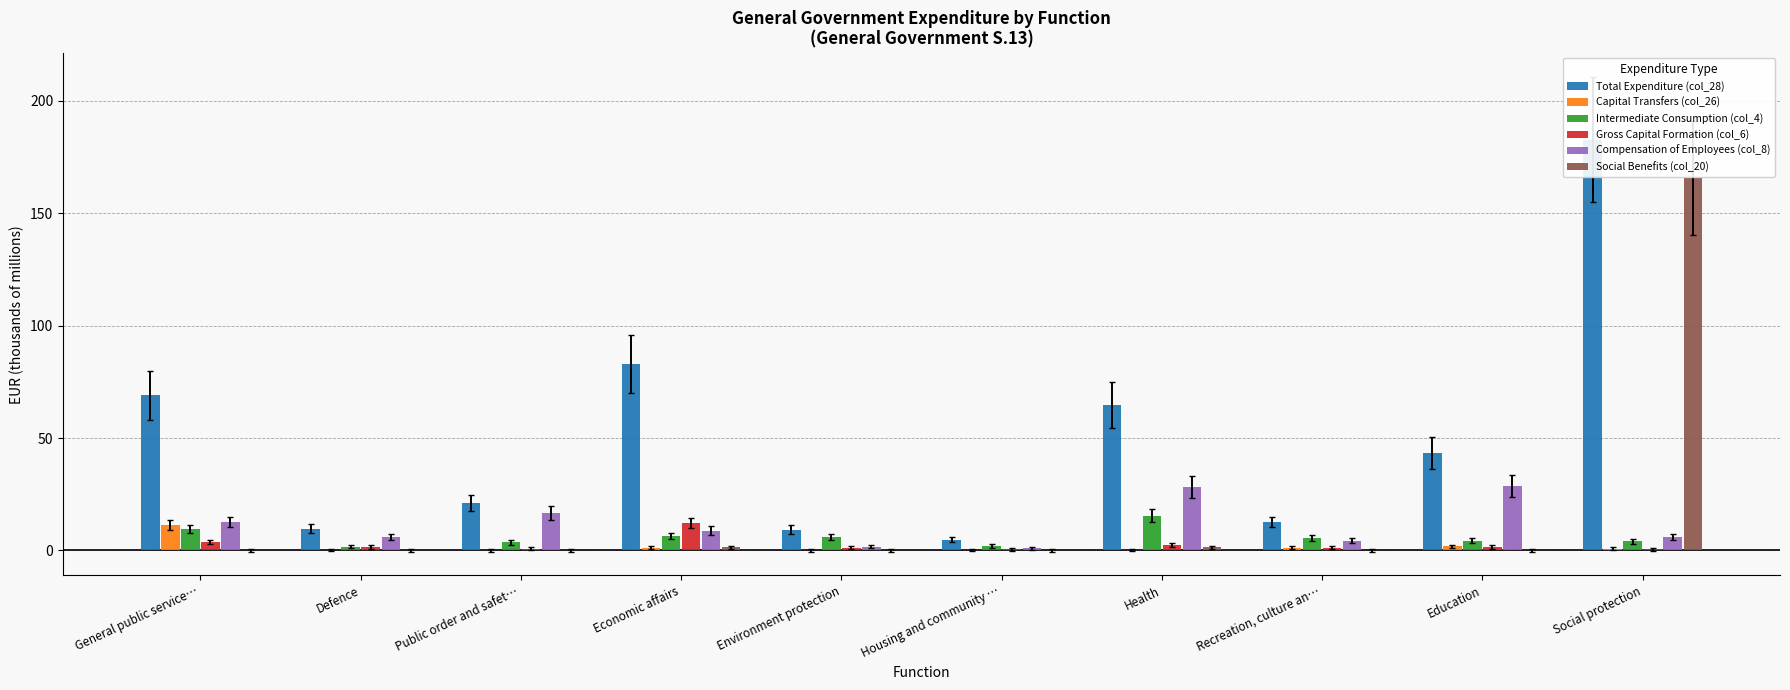

The value of Gross Capital Formation (col_6) at Health is 1.2. True or false?

False